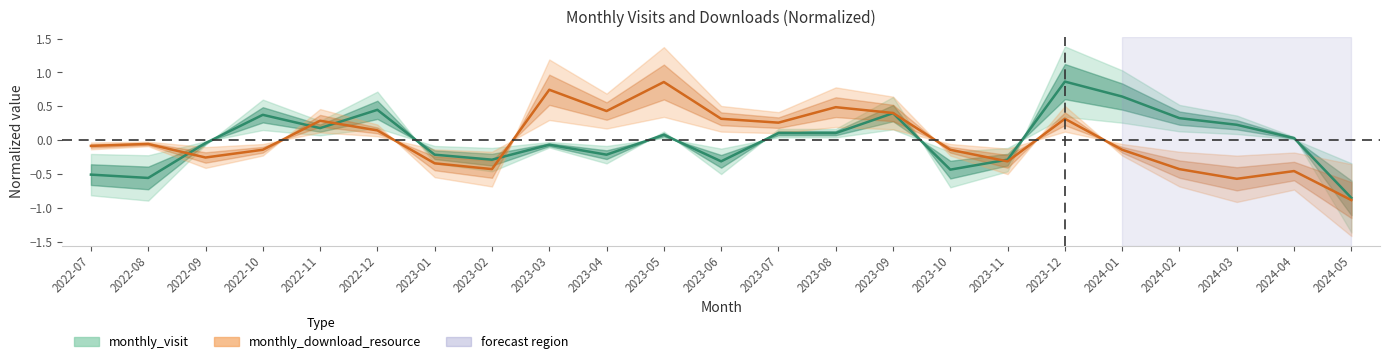

The monthly_visit series shows 0.5 at 2023-12. True or false?

False